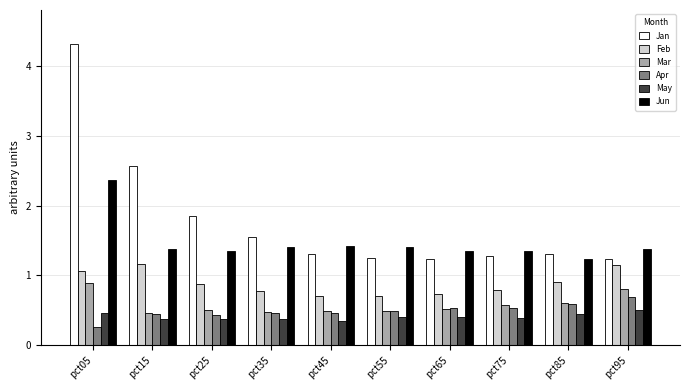

How many series are shown in this chart?

6